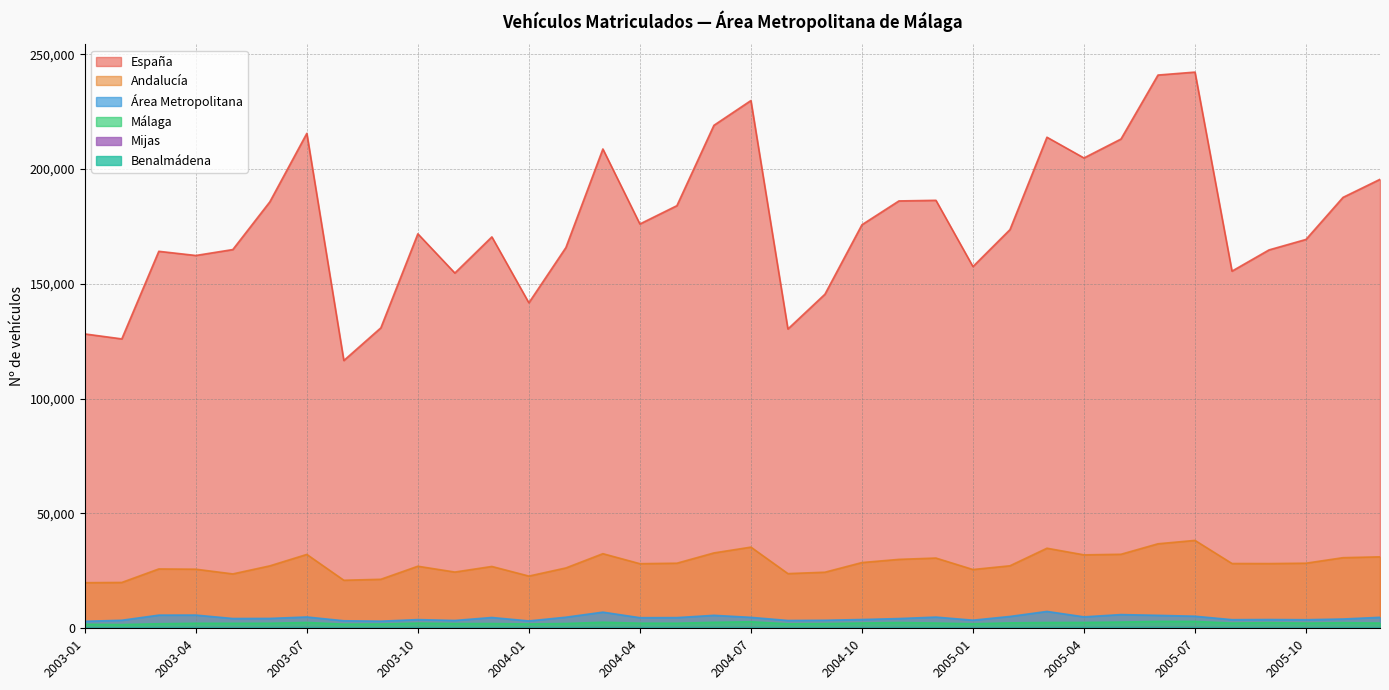

Which series changed the most between 2003-02 and 2004-05?

España